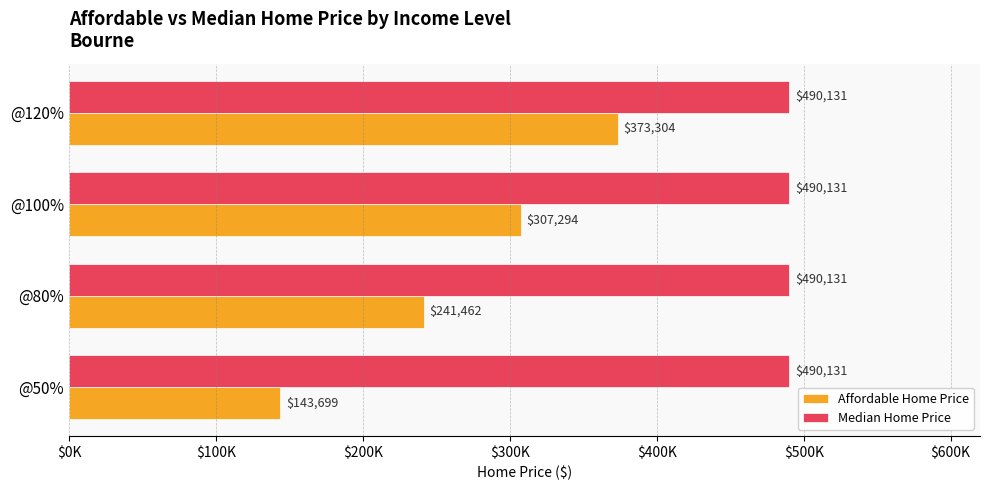

Which series has the largest total across all categories?

Median Home Price